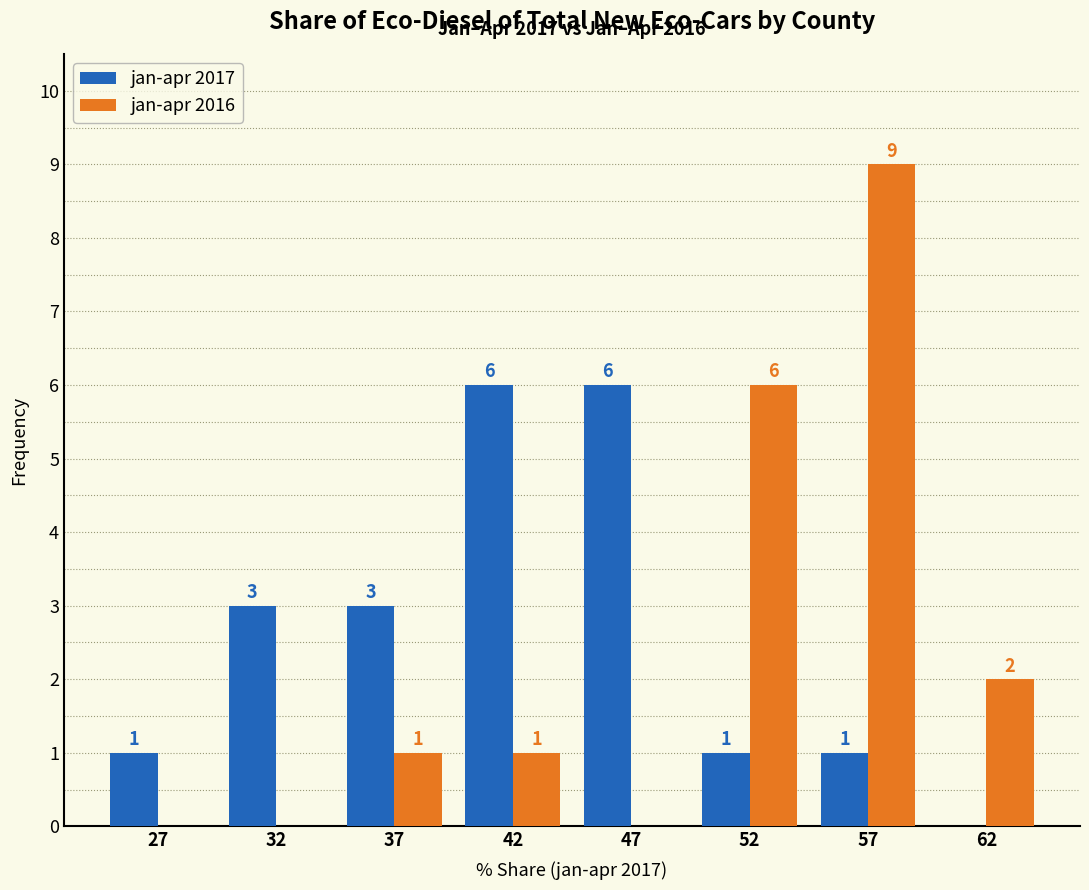

Reading left to right, transcribe all the data shown in this chart.

jan-apr 2017: 27=1	32=3	37=3	42=6	47=6	52=1	57=1	62=0
jan-apr 2016: 27=0	32=0	37=1	42=1	47=0	52=6	57=9	62=2